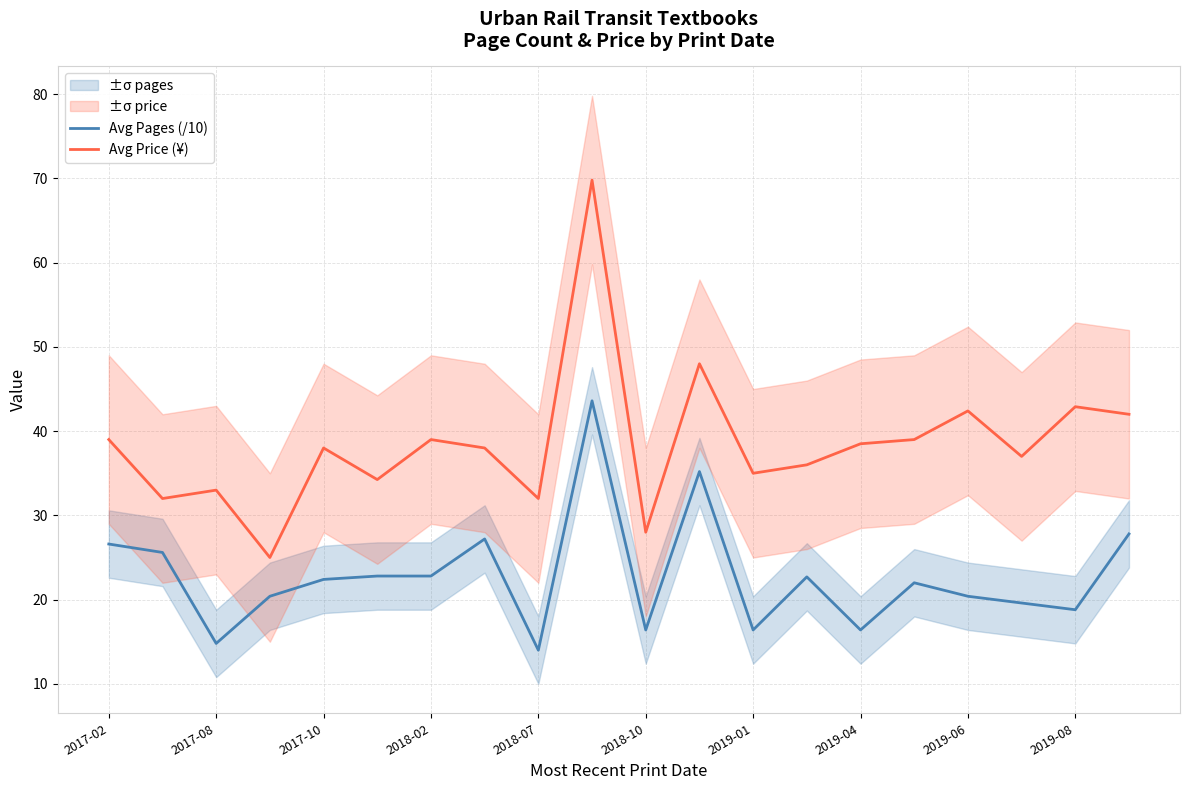

Is it true that Avg Pages (/10) equals 14.0 at 2018-07?

True